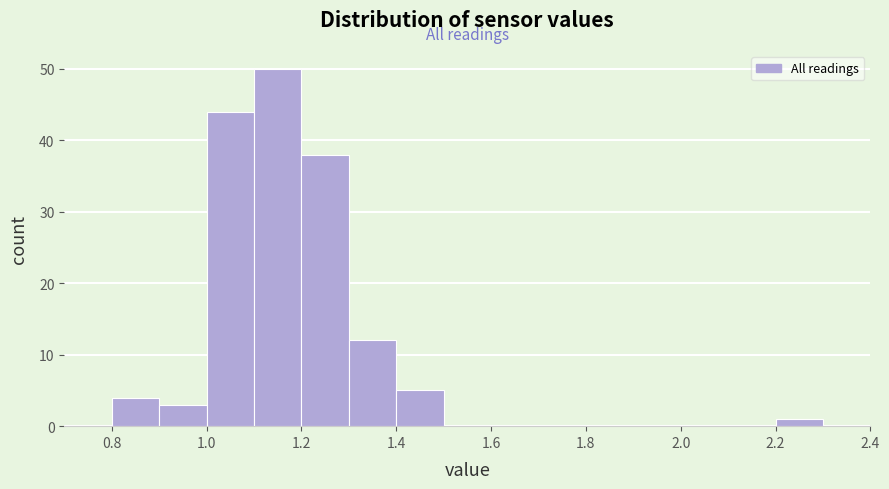

Reading left to right, transcribe this chart: for each bar, give the range it covers on the x-axis and its height. The values are not printed on the chart, so give them approximately, as read against the axis.

0.7 to 0.8: 0
0.8 to 0.9: 4
0.9 to 1.0: 3
1.0 to 1.1: 44
1.1 to 1.2: 50
1.2 to 1.3: 38
1.3 to 1.4: 12
1.4 to 1.5: 5
1.5 to 1.6: 0
1.6 to 1.7: 0
1.7 to 1.8: 0
1.8 to 1.9: 0
1.9 to 2.0: 0
2.0 to 2.1: 0
2.1 to 2.2: 0
2.2 to 2.3: 1
2.3 to 2.4: 0